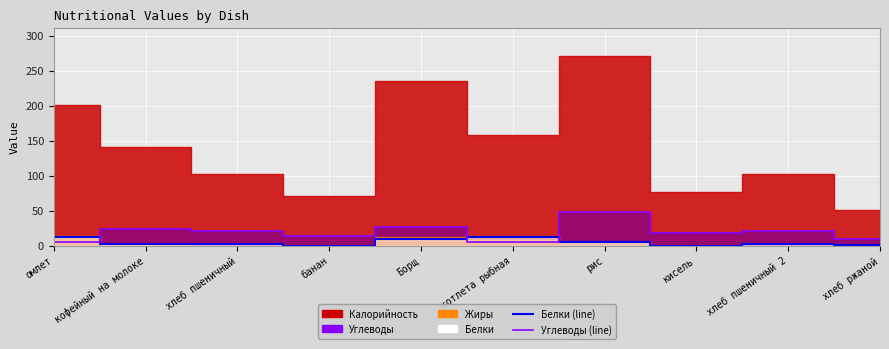

Which category has the lowest value across all series?

банан